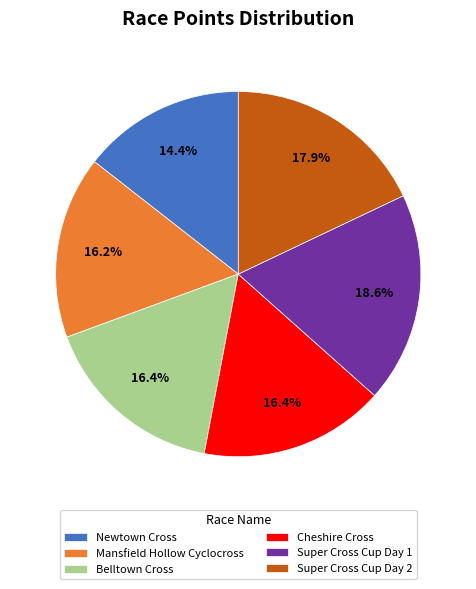

Is Belltown Cross the majority of the pie?

No